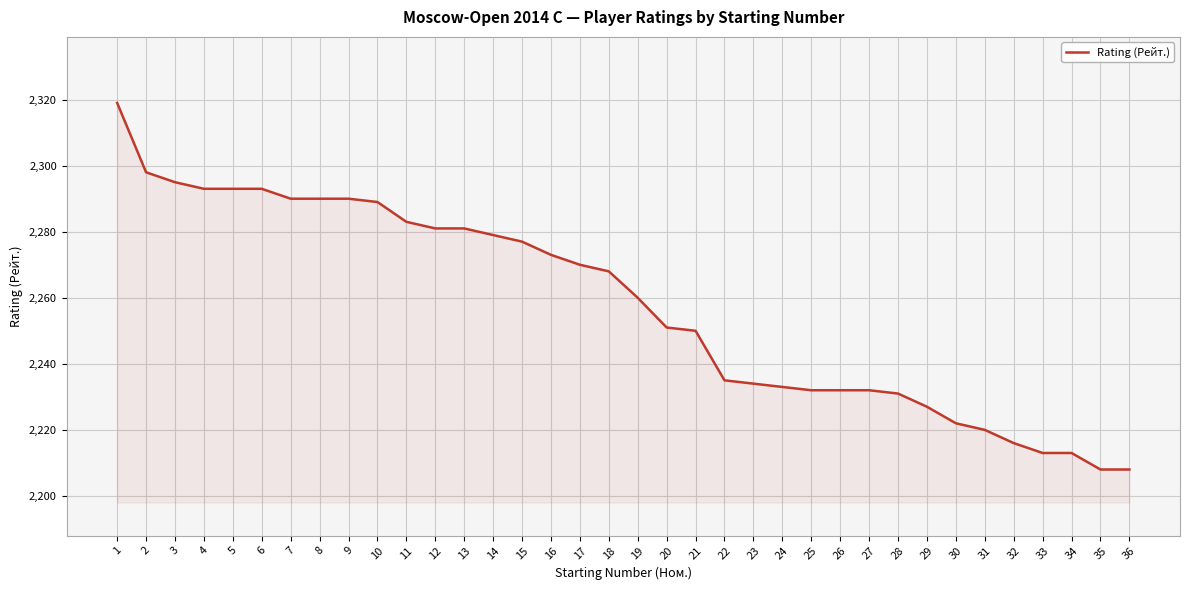

Approximately how many times larger is the value at 21 compared to 4?

1.0